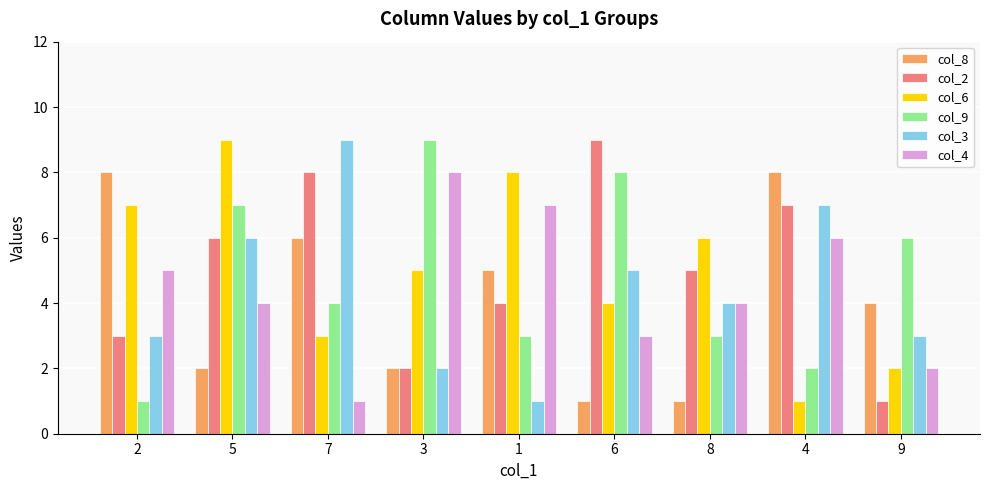

Are the bars horizontal?

No